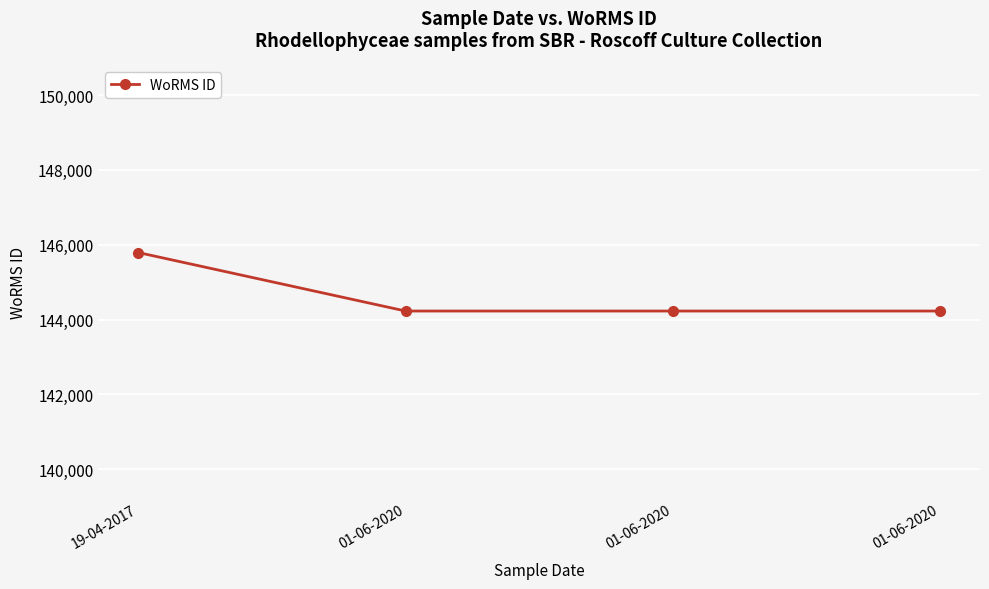

How many lines are shown in the chart?

1